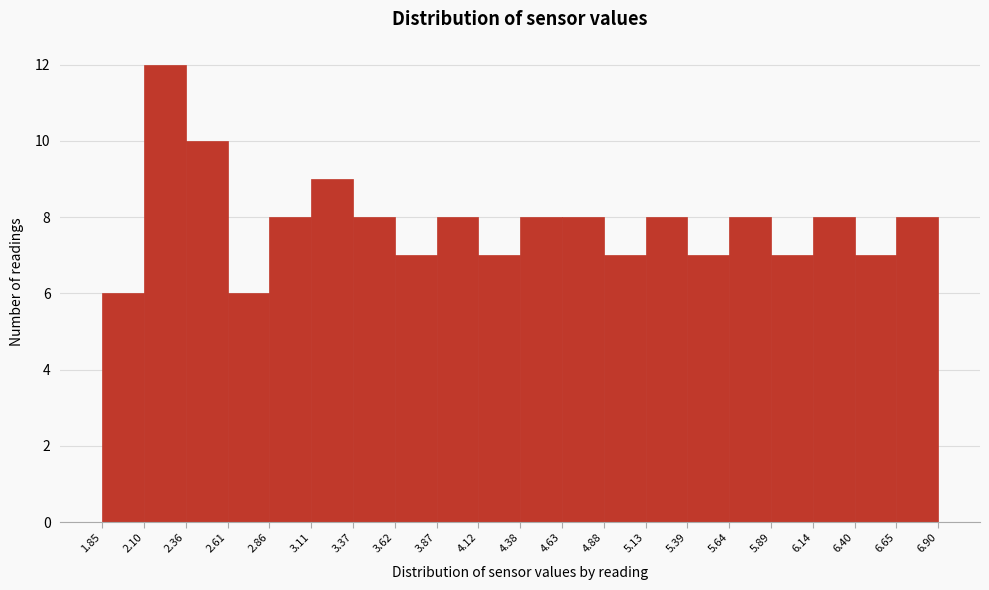

Reading left to right, transcribe this chart: for each bar, give the range it covers on the x-axis and its height. The values are not printed on the chart, so give them approximately, as read against the axis.

1.85 to 2.10: 6
2.10 to 2.36: 12
2.36 to 2.61: 10
2.61 to 2.86: 6
2.86 to 3.11: 8
3.11 to 3.37: 9
3.37 to 3.62: 8
3.62 to 3.87: 7
3.87 to 4.12: 8
4.12 to 4.38: 7
4.38 to 4.63: 8
4.63 to 4.88: 8
4.88 to 5.13: 7
5.13 to 5.39: 8
5.39 to 5.64: 7
5.64 to 5.89: 8
5.89 to 6.14: 7
6.14 to 6.40: 8
6.40 to 6.65: 7
6.65 to 6.90: 8